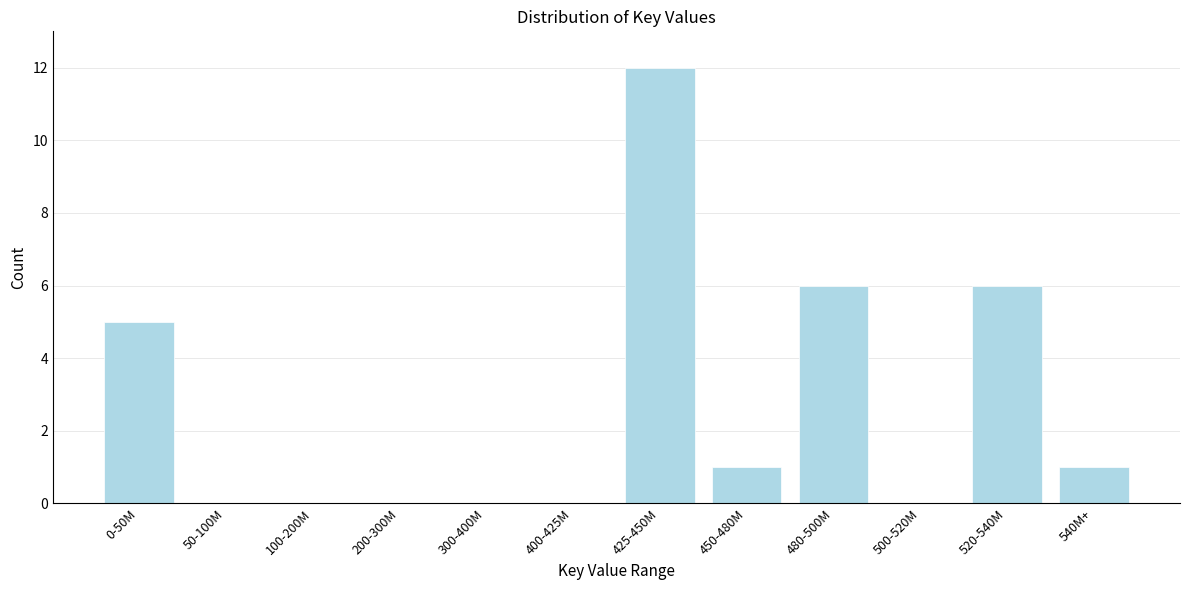

Reading right to left, transcribe all the data shown in this chart.

540M+=1	520-540M=6	500-520M=0	480-500M=6	450-480M=1	425-450M=12	400-425M=0	300-400M=0	200-300M=0	100-200M=0	50-100M=0	0-50M=5